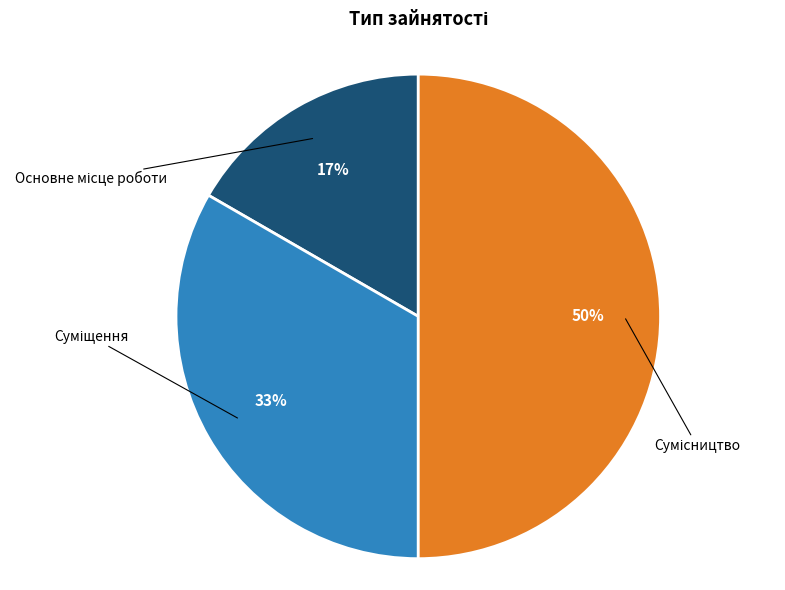

To the nearest percent, what is the average slice percentage?

33%